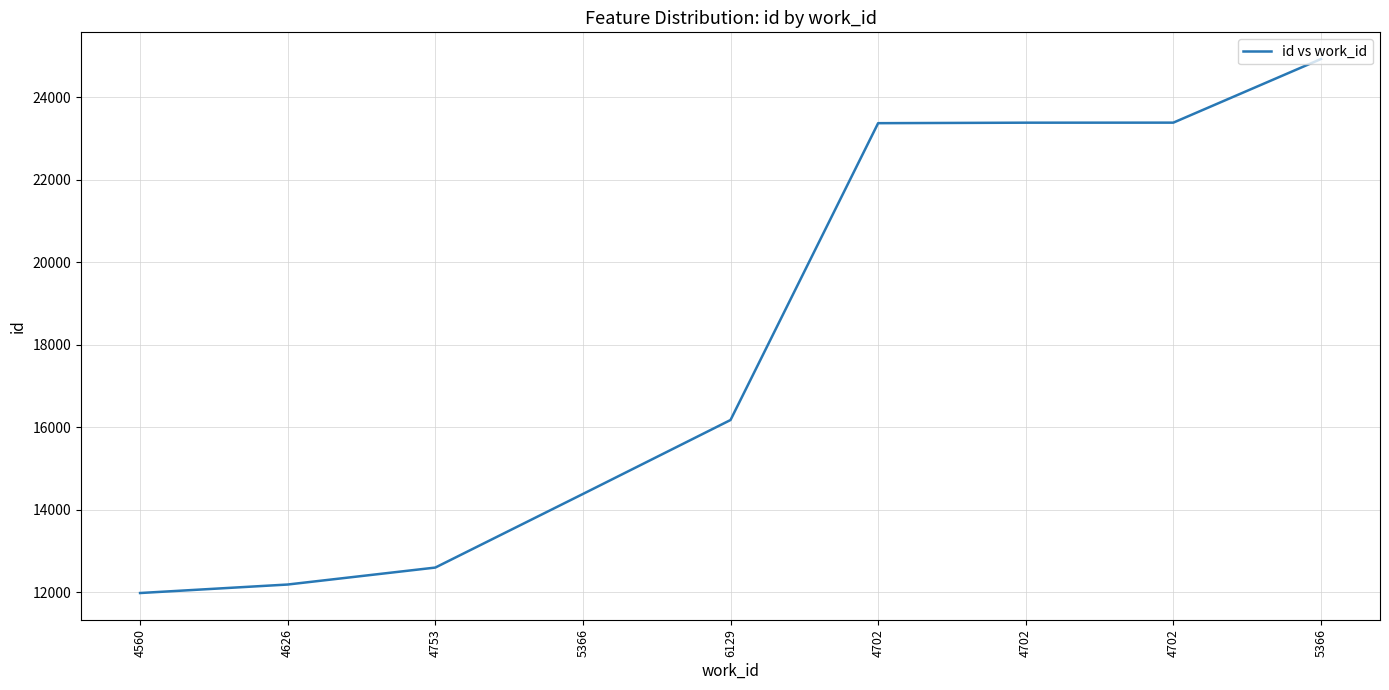

What is the change in value from 4702 to 5366?

+1542